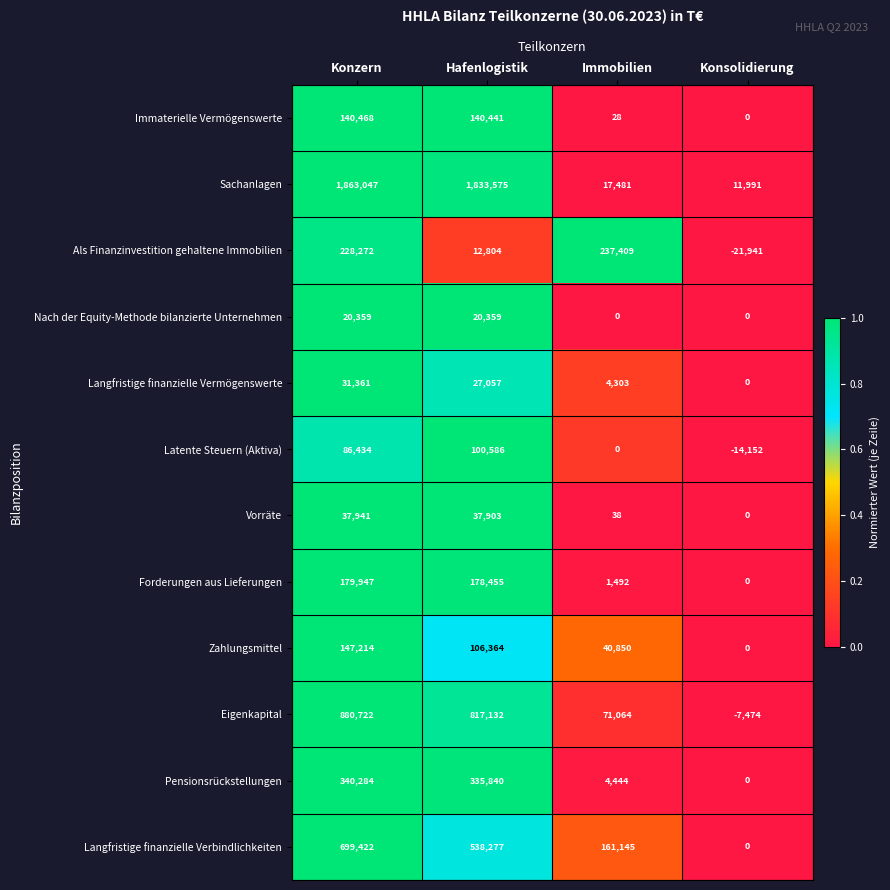

What is the sum of the Zahlungsmittel values at Hafenlogistik and Konzern?

253578